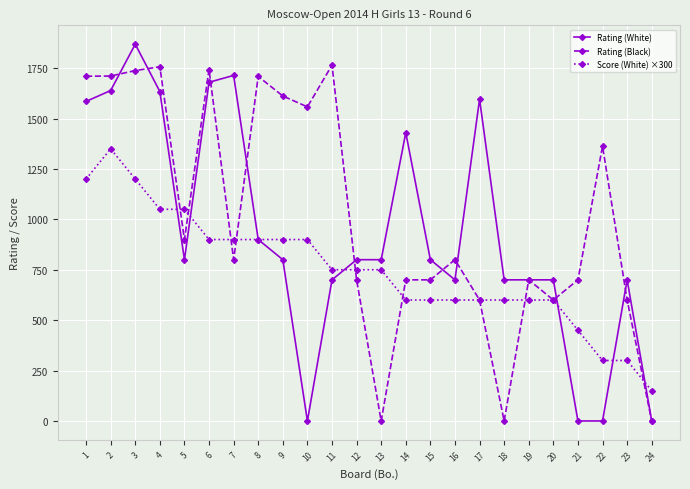

What is the spread (max minus min) of values at 9?

812